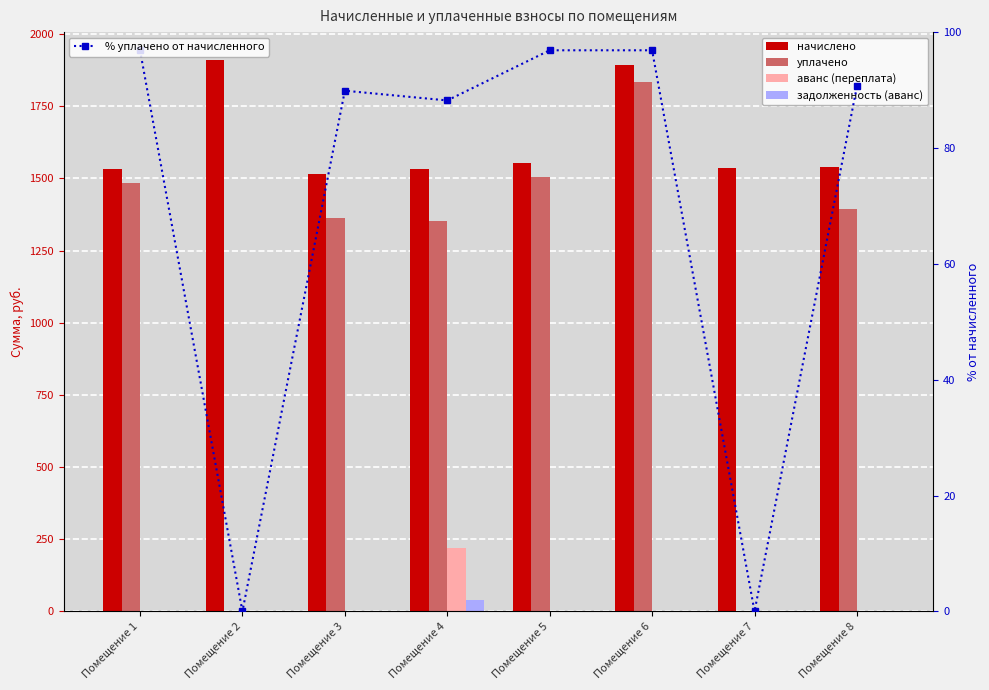

What are all the series names shown in the legend?

начислено, уплачено, аванс (переплата), задолженность (аванс), % уплачено от начисленного